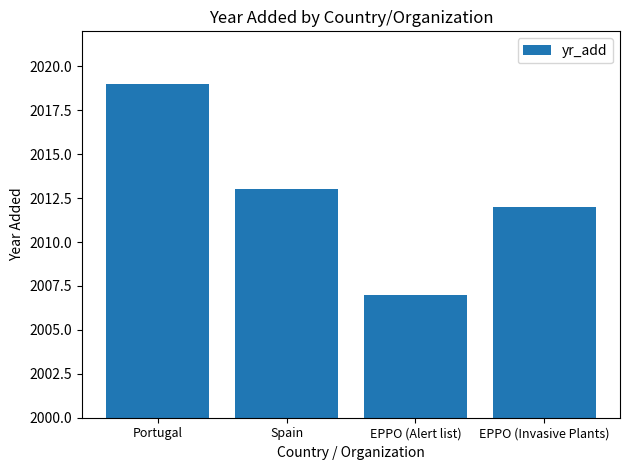

What is the approximate value at EPPO (Invasive Plants)?

2012